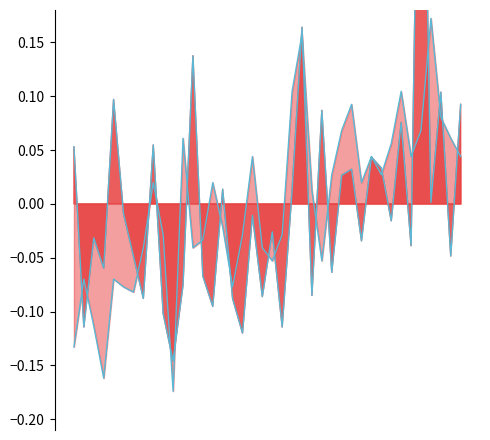

What is the spread (max minus min) of values at 22?

0.1